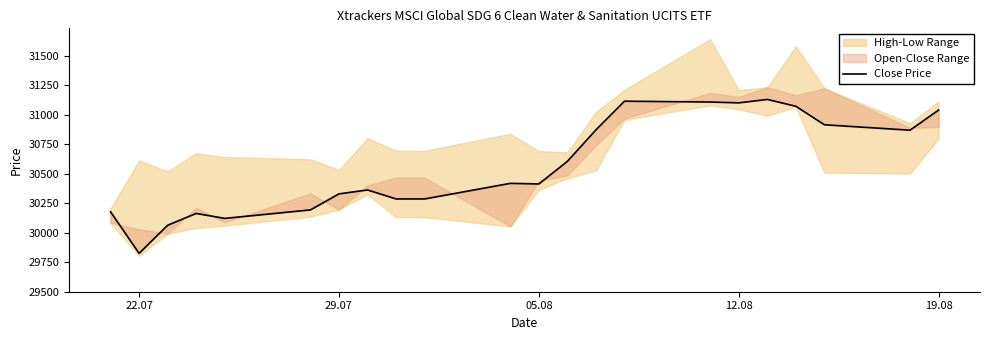

What is the smallest value displayed?

29825